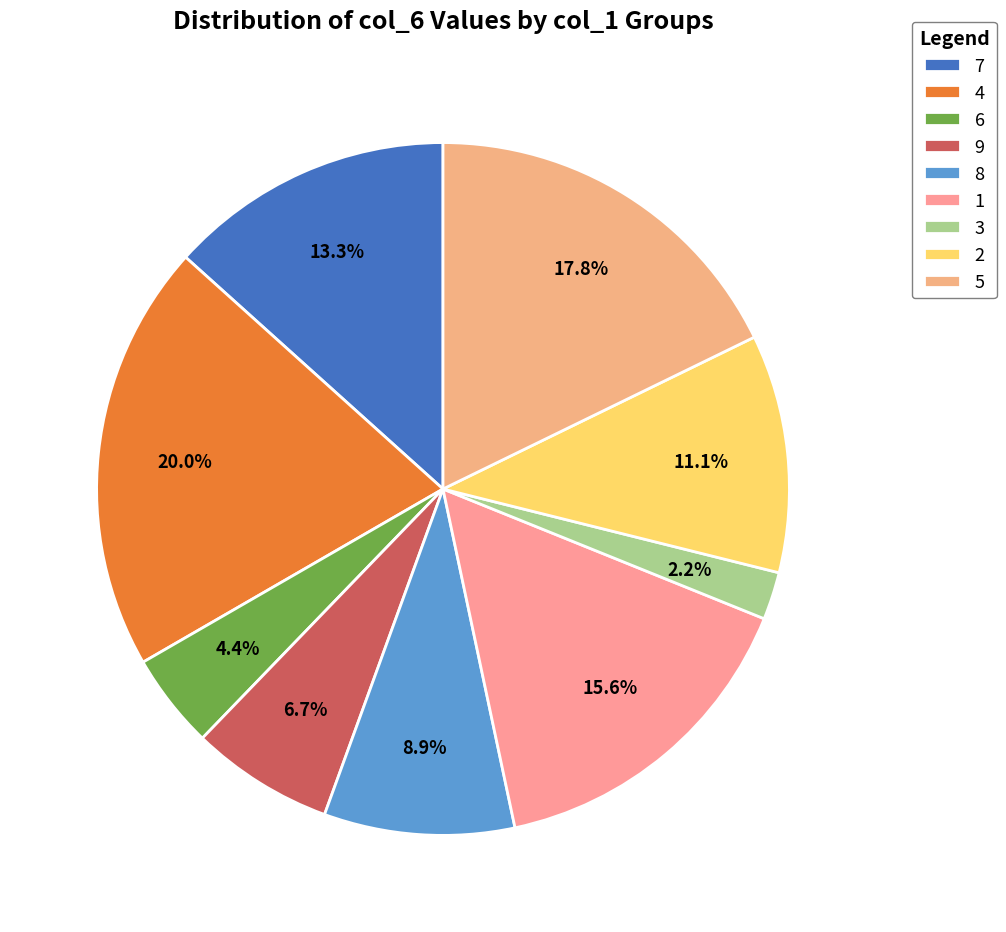

Rank the categories by value from highest to lowest.

4, 5, 1, 7, 2, 8, 9, 6, 3